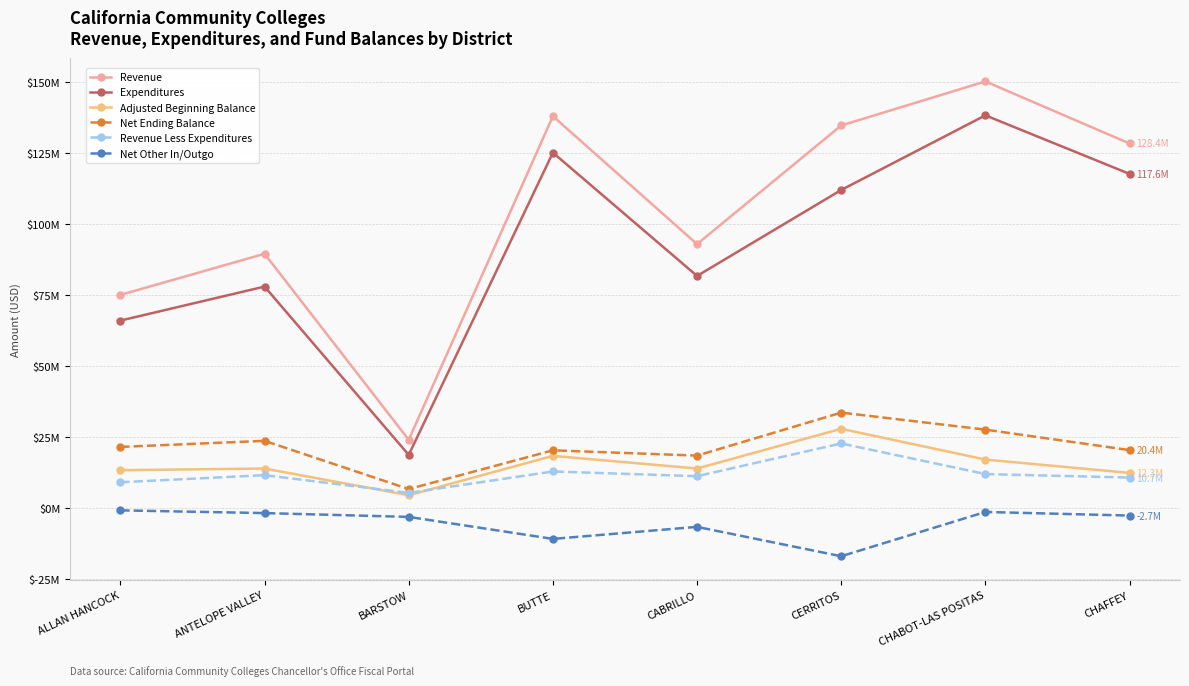

True or false: Expenditures and Revenue Less Expenditures cross at least once.

False